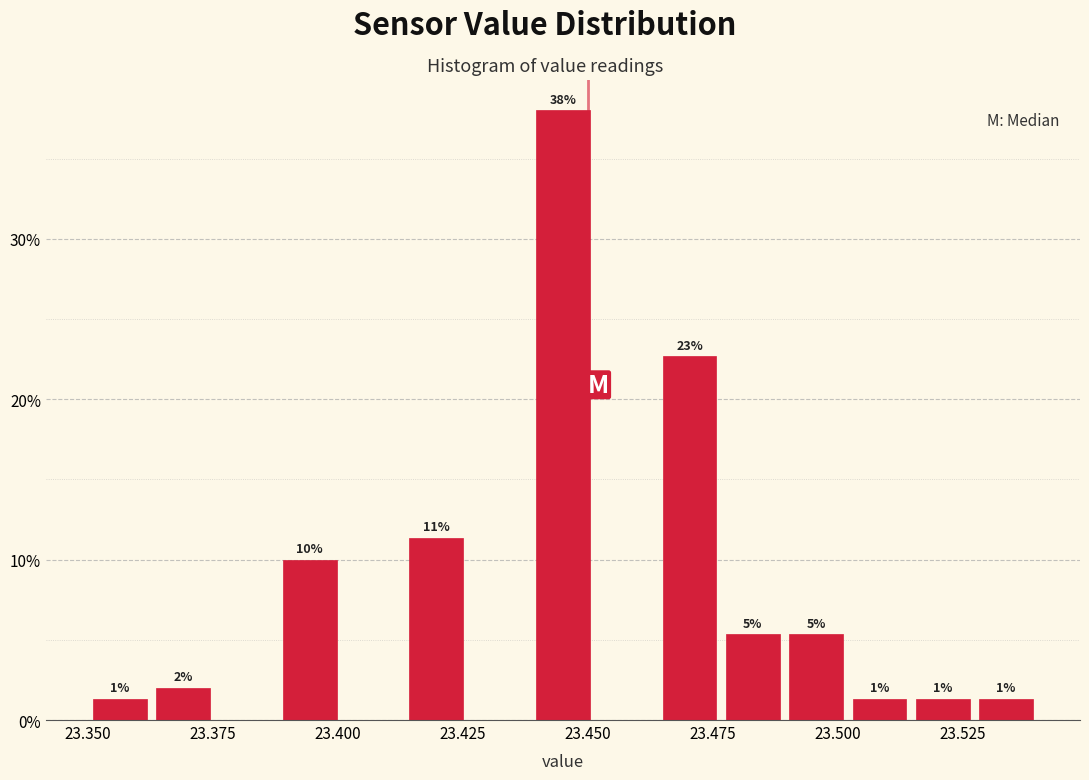

Read against the x-axis, roughly where is the centre of the tallest bar?

23.445